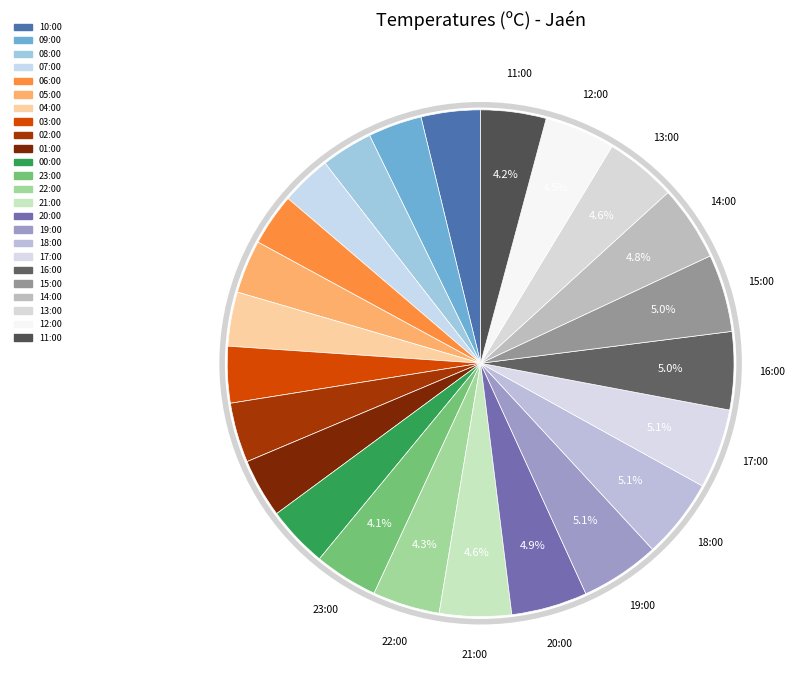

Does any single category account for the majority?

No